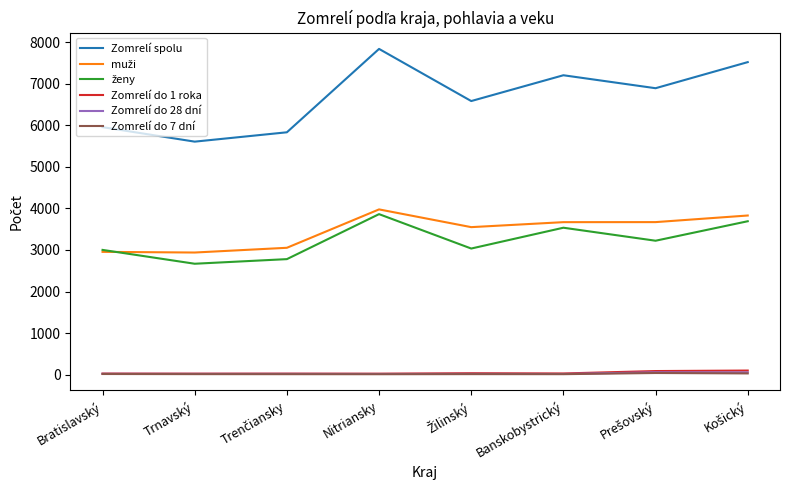

What is the maximum value shown in the chart?

7840